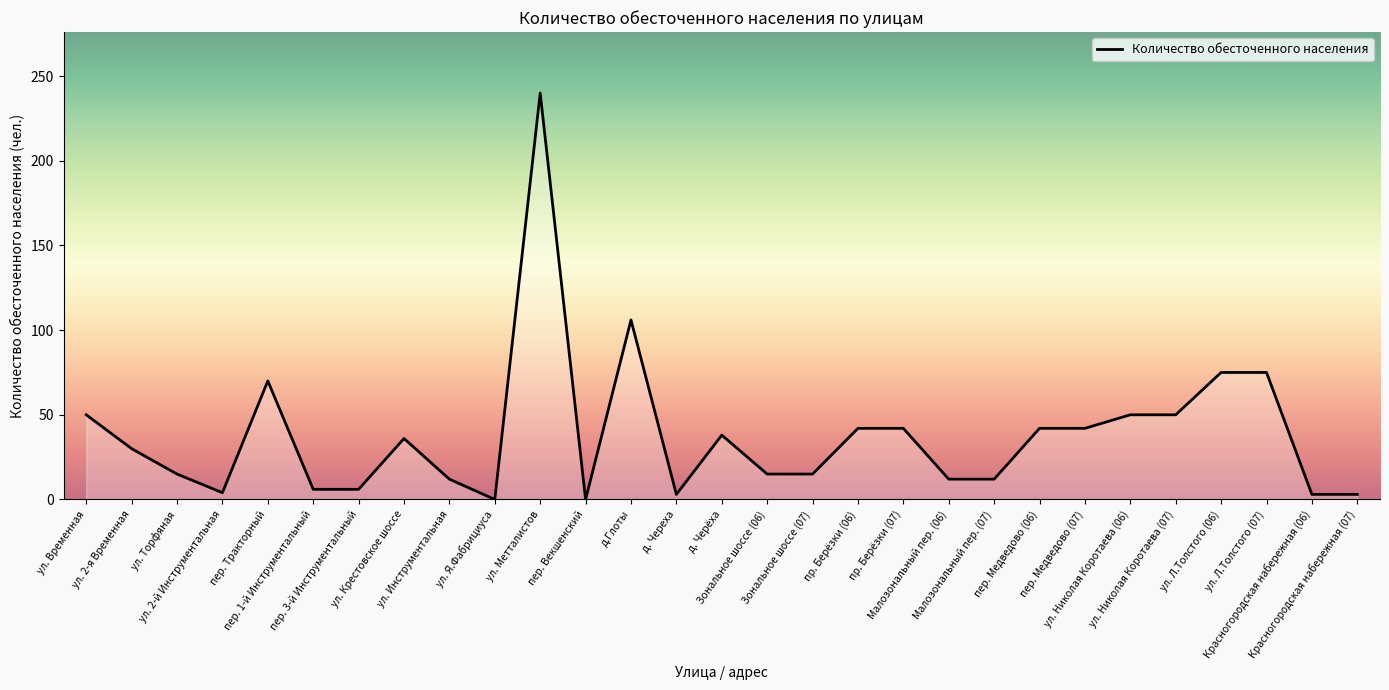

What is the greatest value displayed?

240